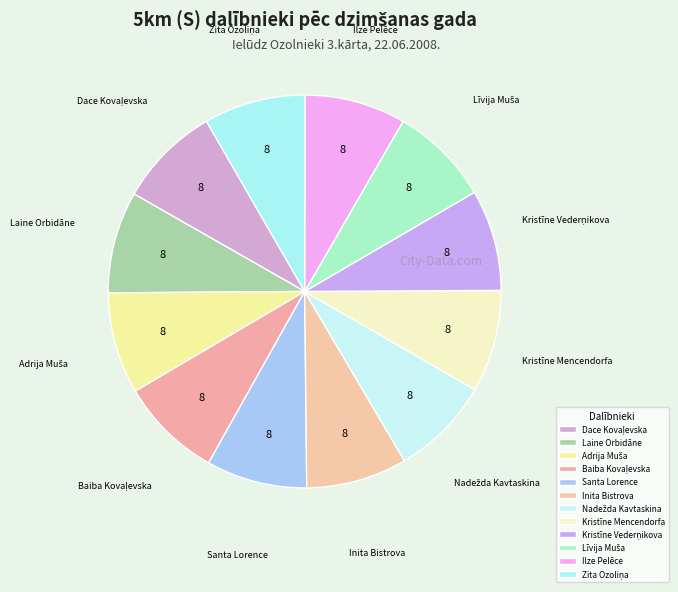

Count the number of slices in the pie.

12